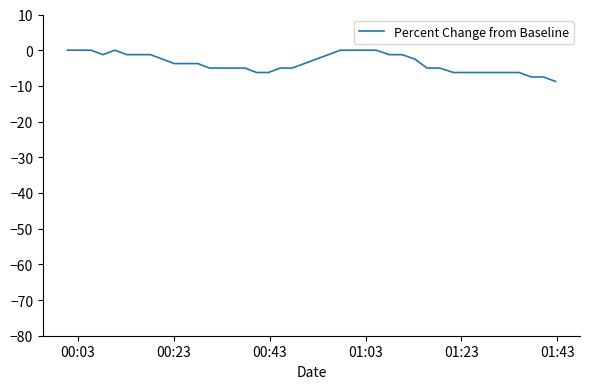

Does the chart display data point markers on the line(s)?

No